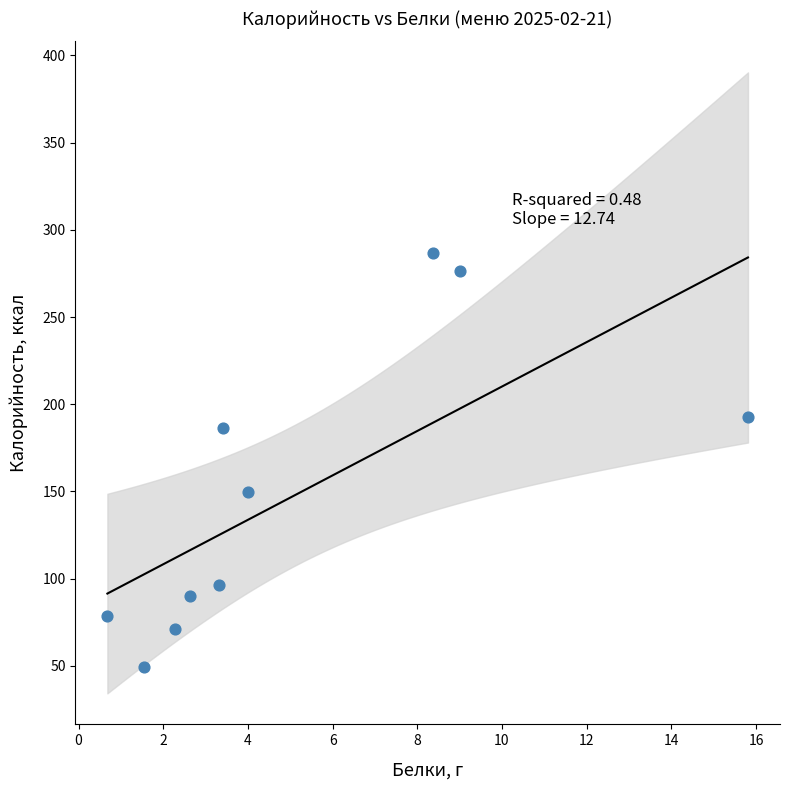

What is the average Y value?

147.8